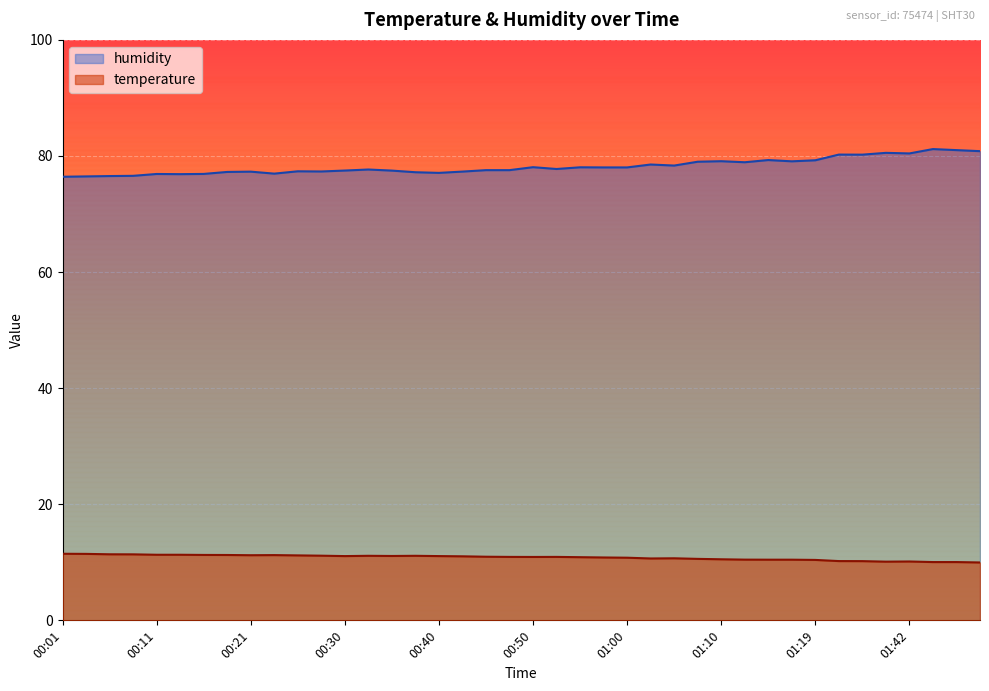

What is the difference between the temperature values at 01:19 and 00:57?

0.4